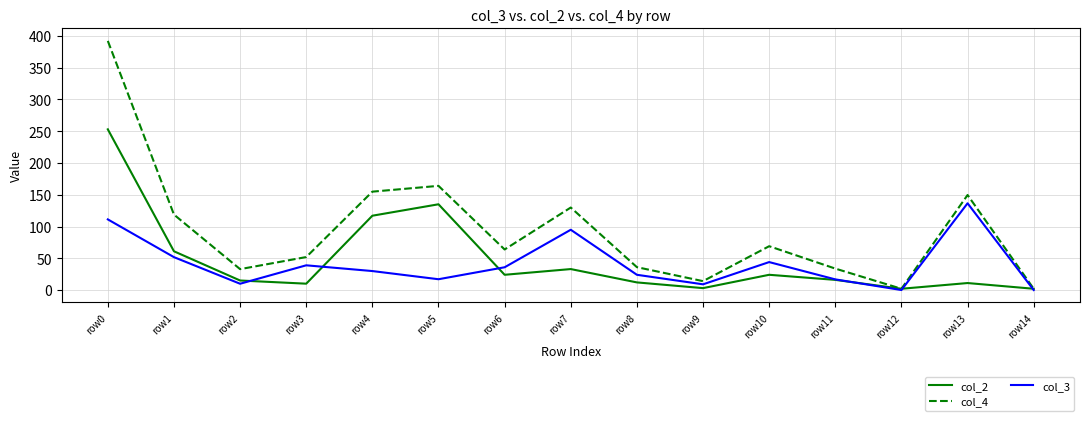

Where is col_3 nearest to the value 68?

row1